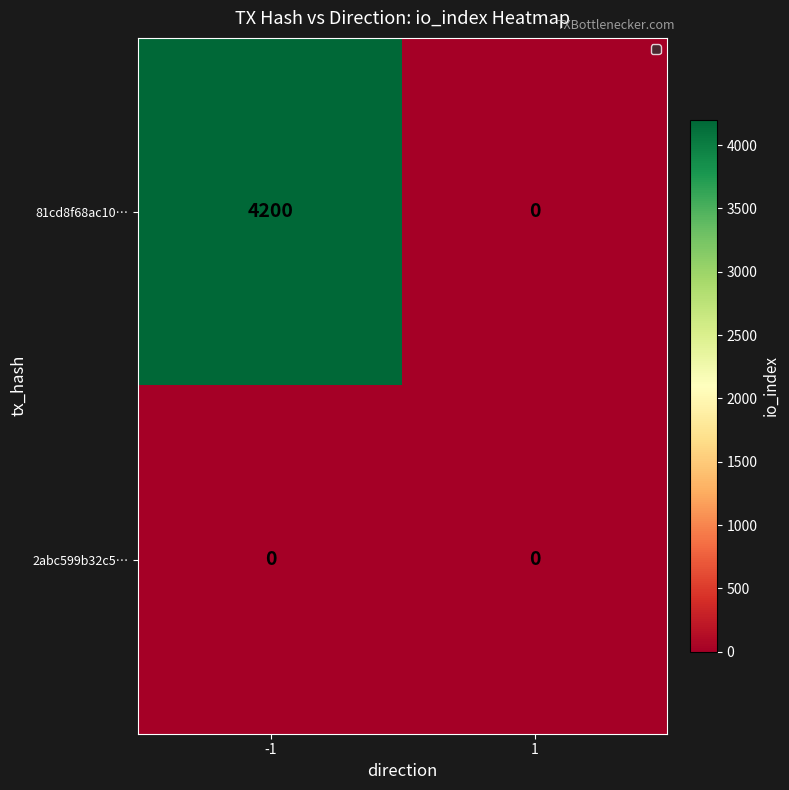

At which category is the sum across all series the highest?

-1